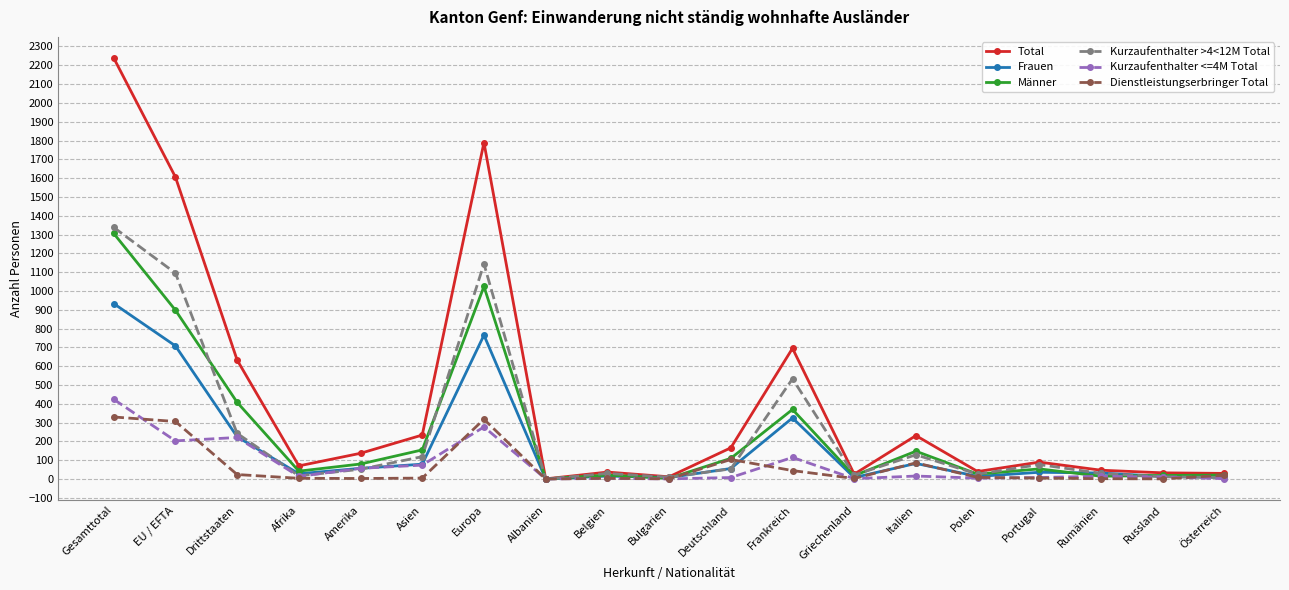

What are all the series names shown in the legend?

Total, Frauen, Männer, Kurzaufenthalter >4<12M Total, Kurzaufenthalter <=4M Total, Dienstleistungserbringer Total